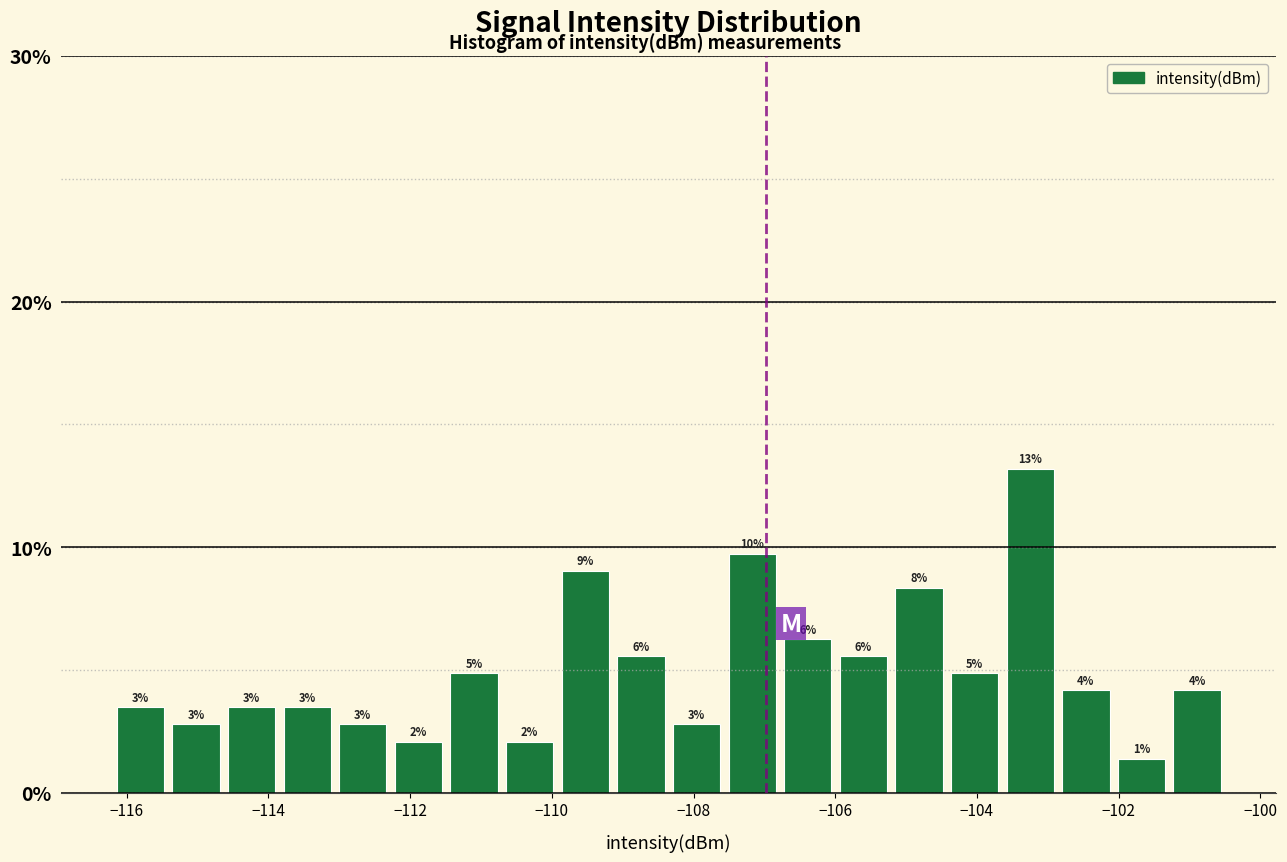

Around what value on the x-axis is the tallest bar? Give the approximate position of its centre, as read against the axis.

-103.2